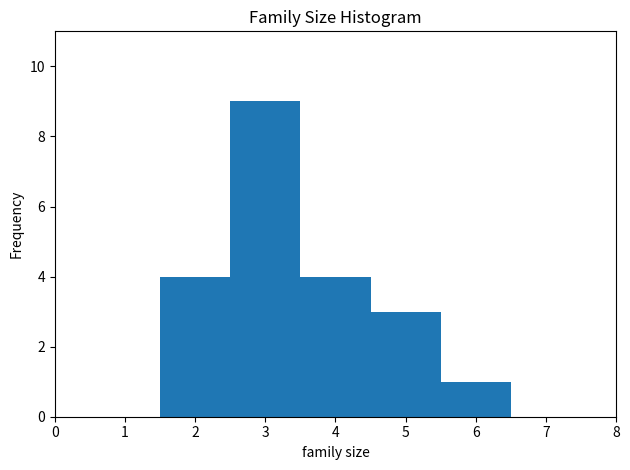

How tall is the bar that spans 3.5 to 4.5 on the x-axis? The values are not printed on the chart, so give them approximately, as read against the axis.

4